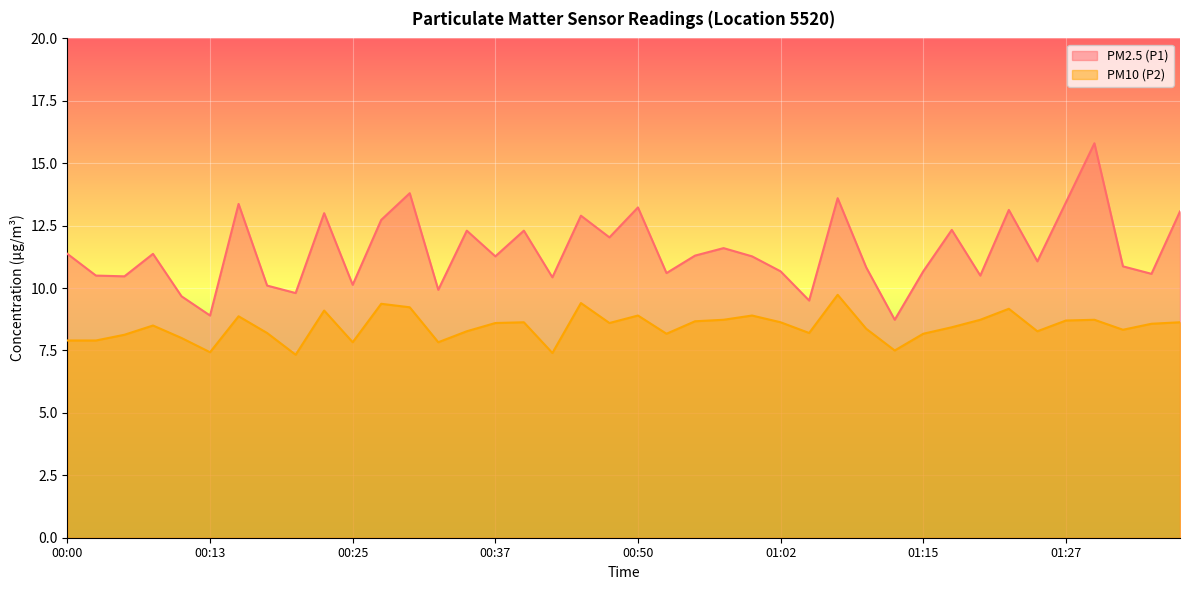

What is the label of the 10th point from the right?

01:15